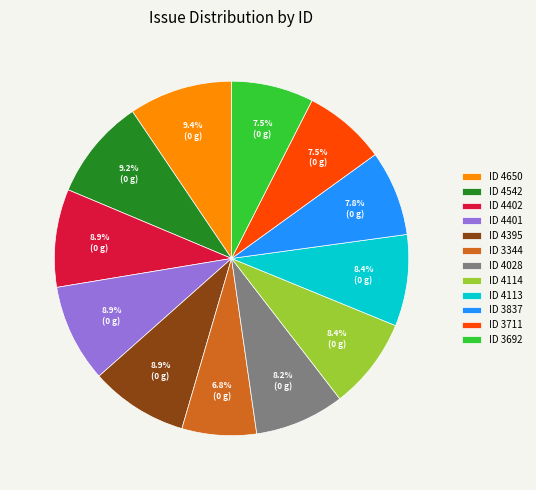

Is there any slice that represents more than half of the pie?

No